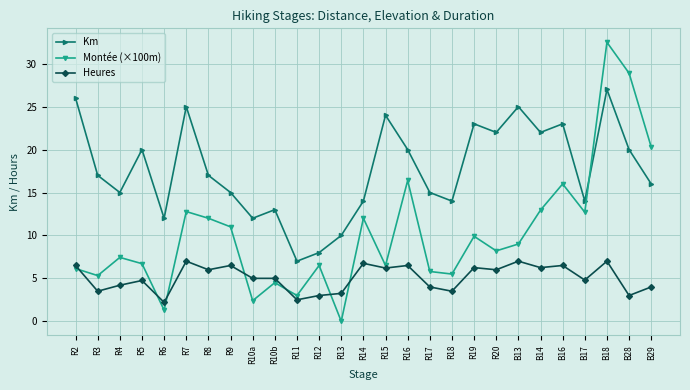

Where does the Km series first go above 17?

R2